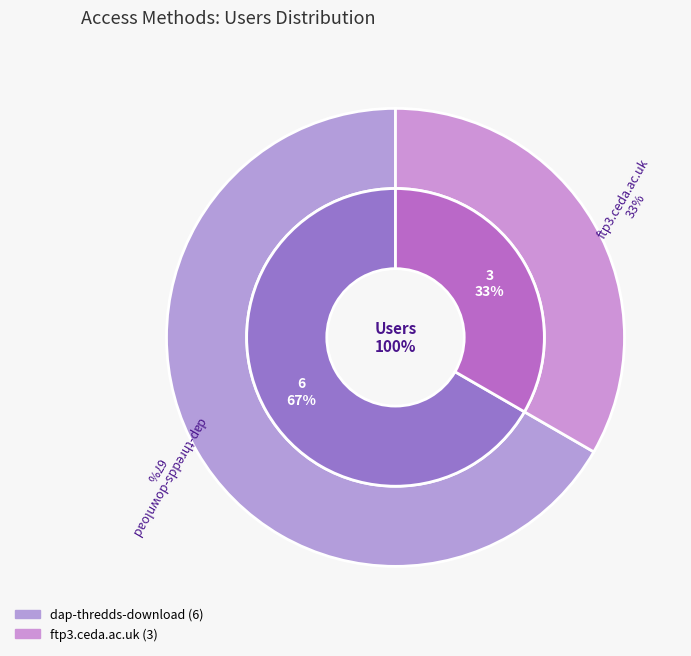

Is it true that dap-thredds-download is 67% of the pie?

True